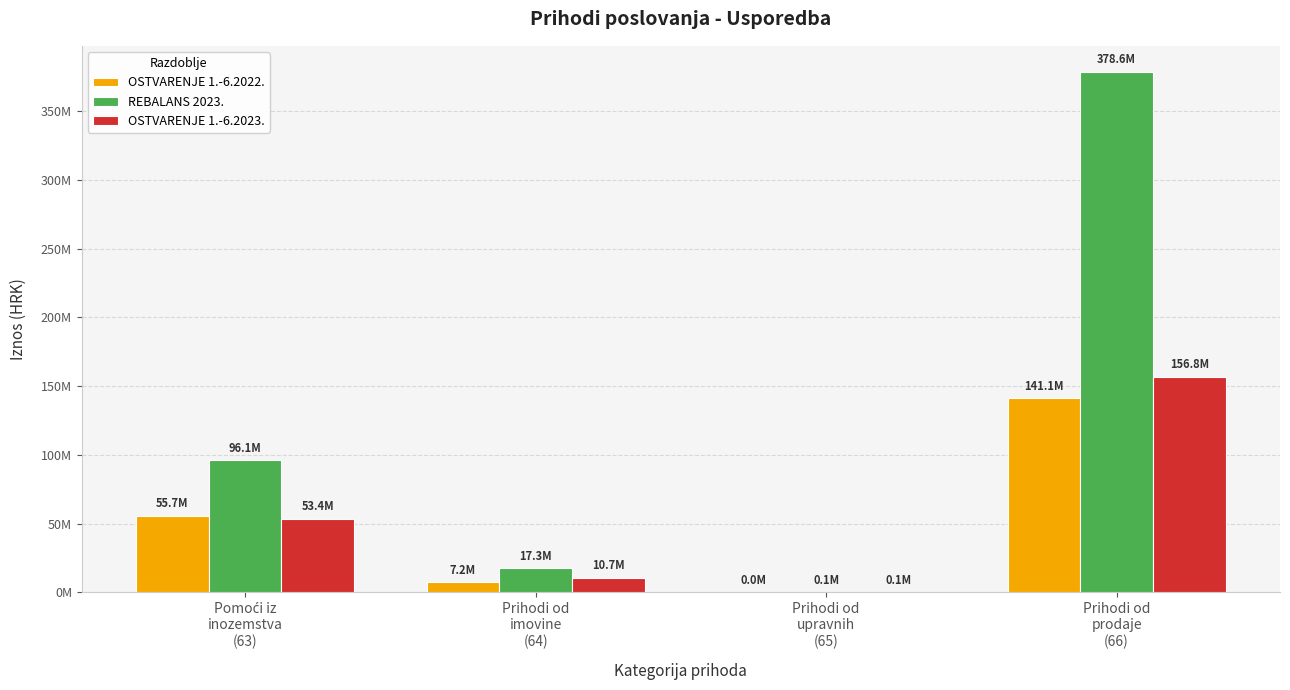

What are all the series names shown in the legend?

OSTVARENJE 1.-6.2022., REBALANS 2023., OSTVARENJE 1.-6.2023.